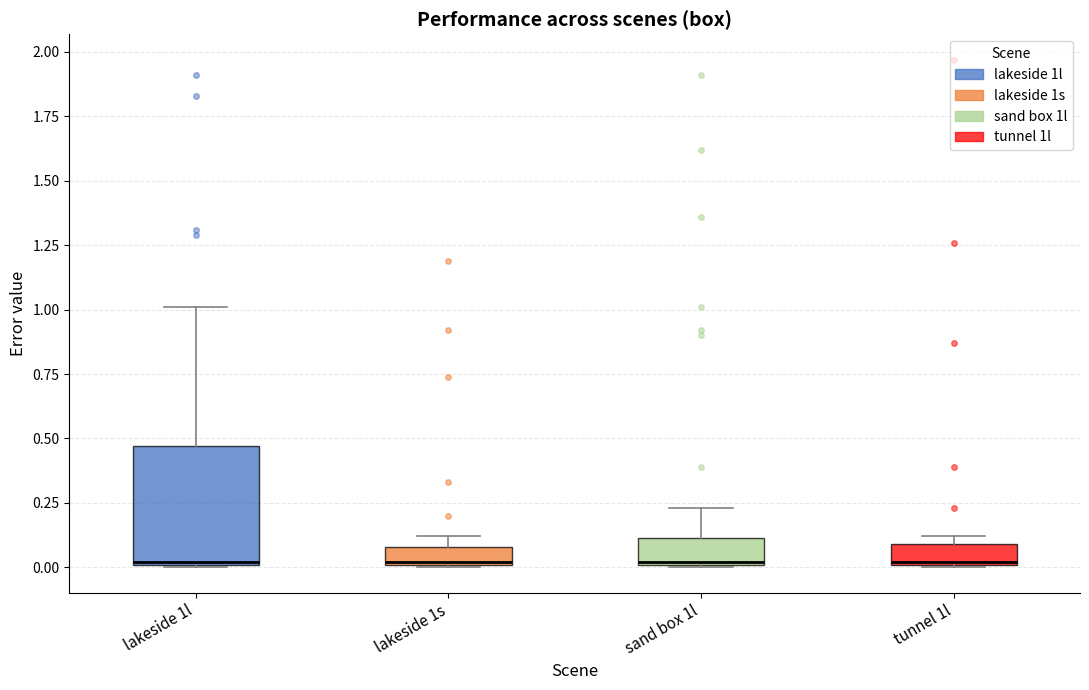

Which box is the tallest, from its lower edge to its upper edge?

lakeside 1l